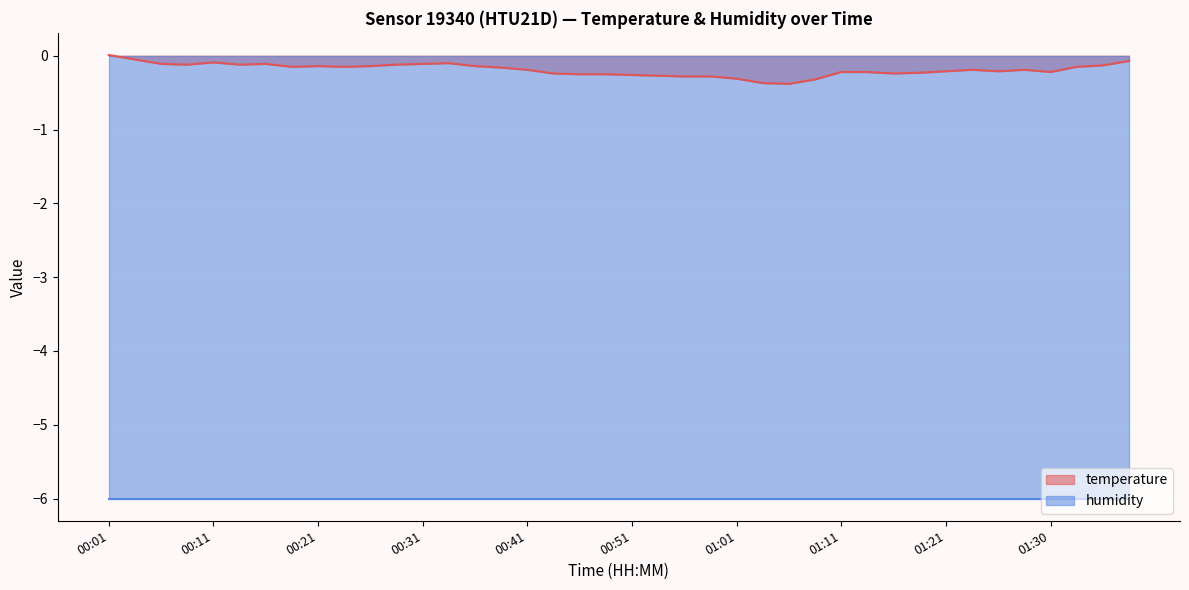

Where does the data first go above 0?

00:01